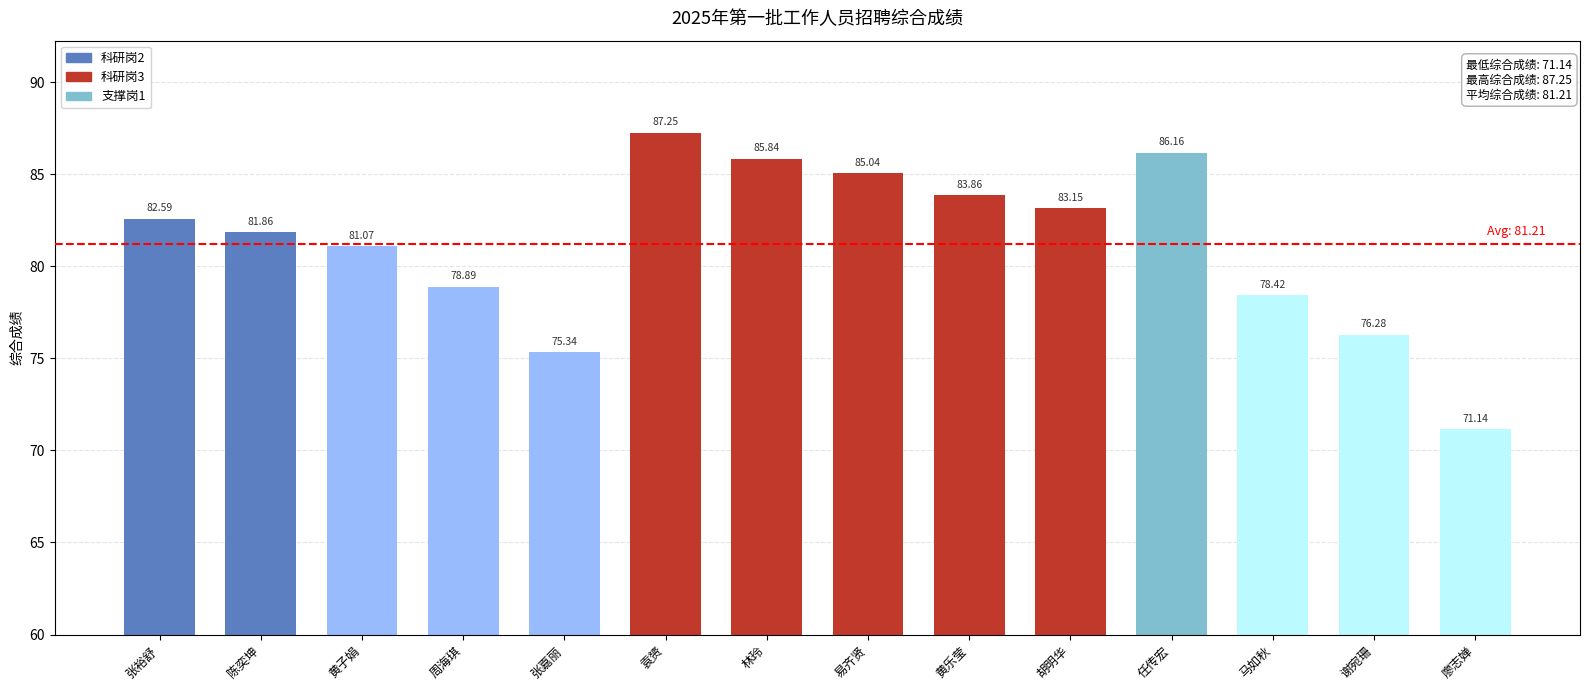

List the labels in order of value, smallest first.

廖志婵, 张嘉丽, 谢宛珊, 马如秋, 周海琪, 黄子娟, 陈奕坤, 张裕舒, 胡明华, 黄乐莹, 易齐贤, 林玲, 任传宏, 袁赟